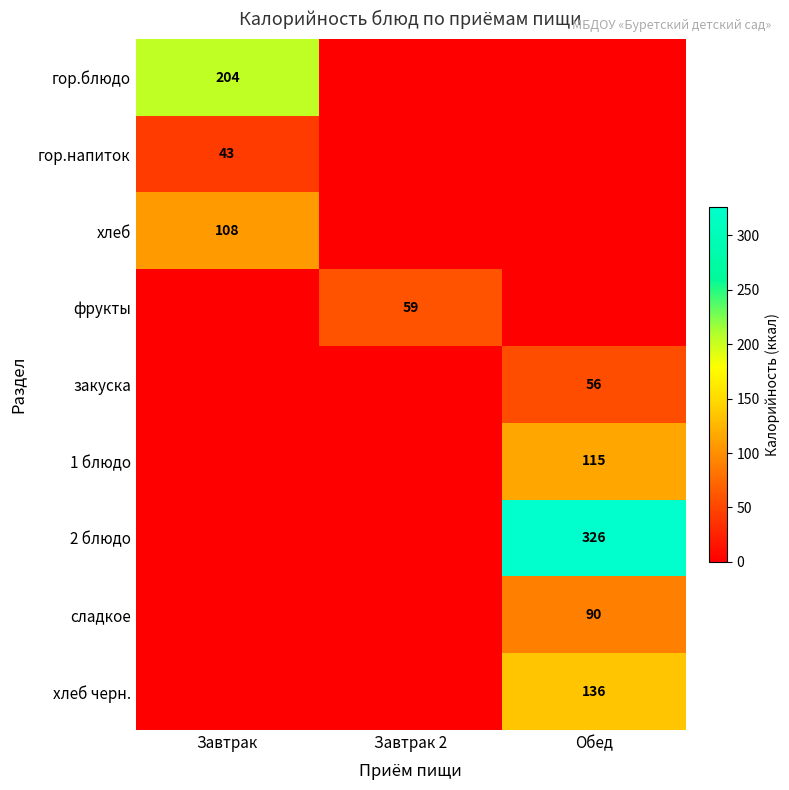

The value of хлеб черн. at Обед is 207. True or false?

False